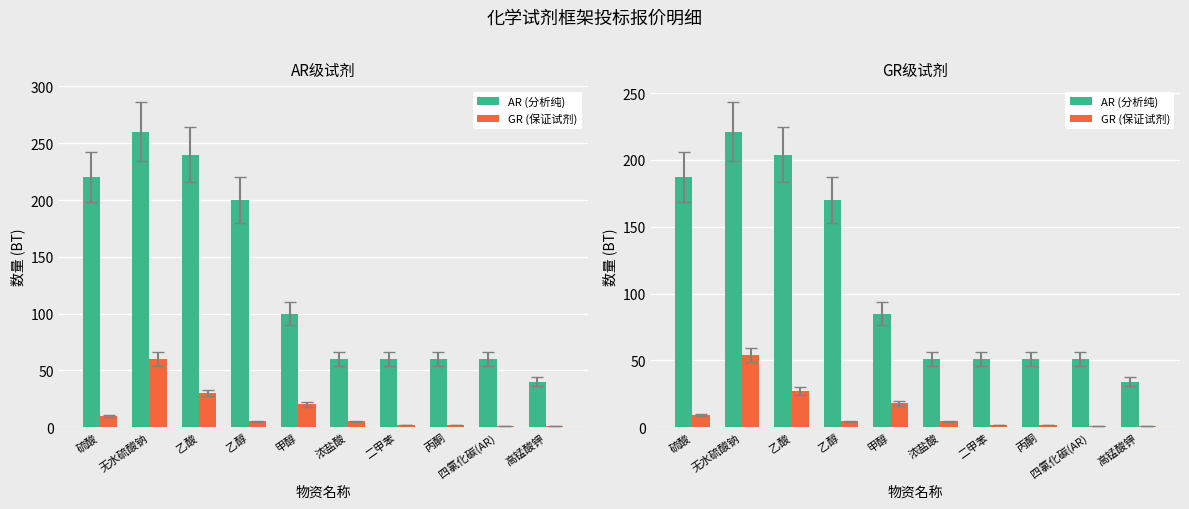

Reading right to left, what are all the values shown in this chart?

AR (分析纯): 34.0	51.0	51.0	51.0	51.0	85.0	170.0	204.0	221.0	187.0
GR (保证试剂): 0.9	0.9	1.8	1.8	4.5	18.0	4.5	27.0	54.0	9.0